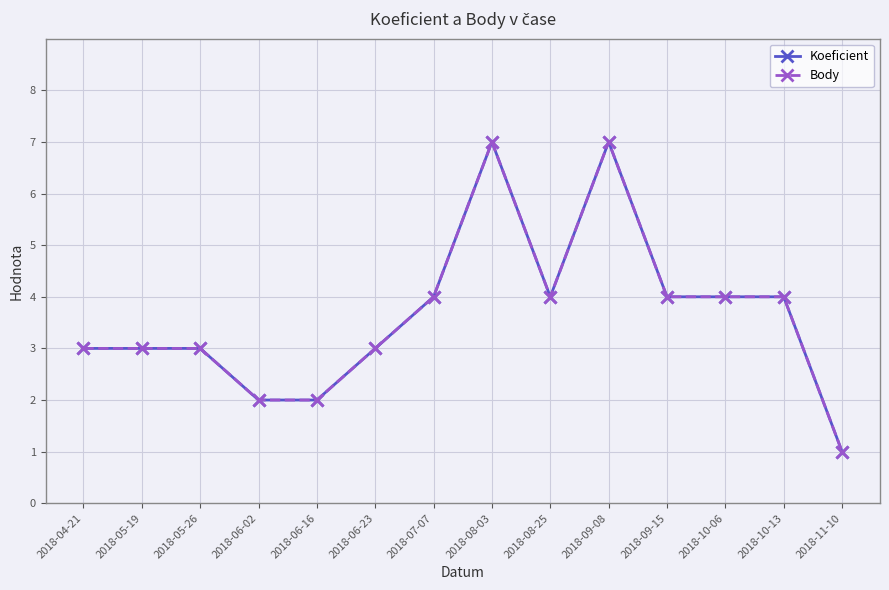

At which category does the chart reach its minimum across all series?

2018-11-10